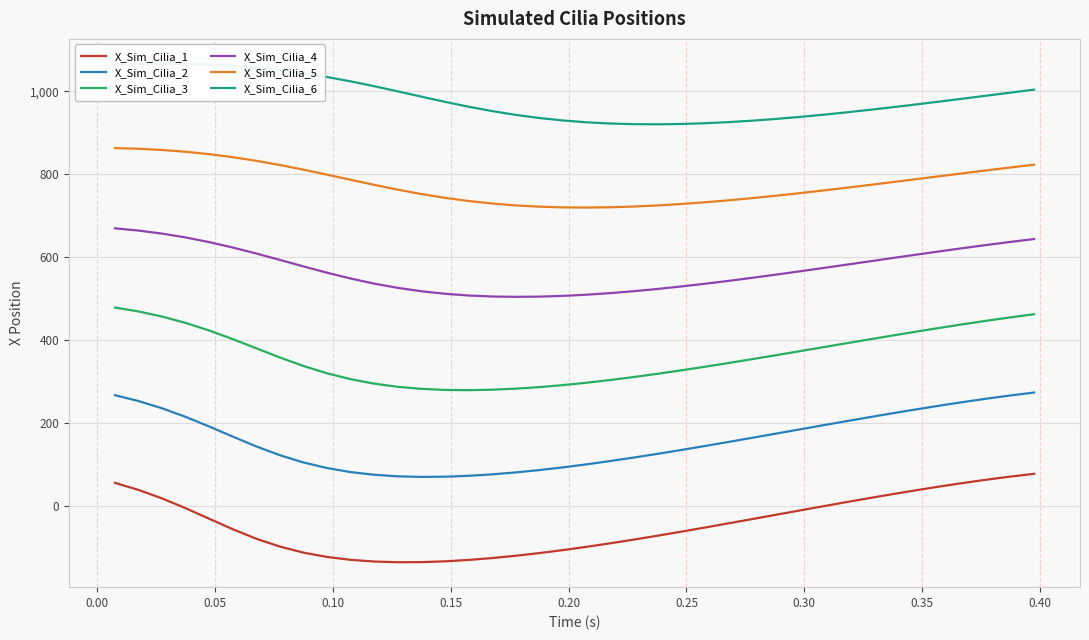

What are all the series names shown in the legend?

X_Sim_Cilia_1, X_Sim_Cilia_2, X_Sim_Cilia_3, X_Sim_Cilia_4, X_Sim_Cilia_5, X_Sim_Cilia_6